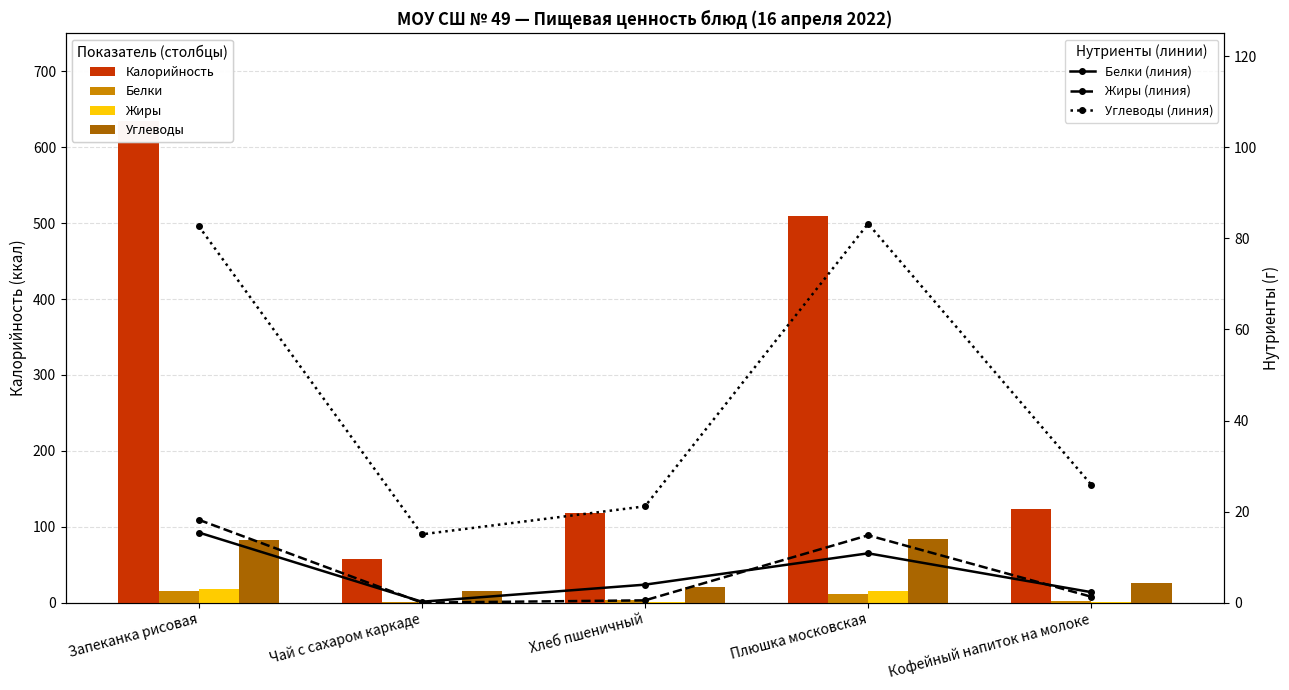

Does the chart contain any negative values?

No